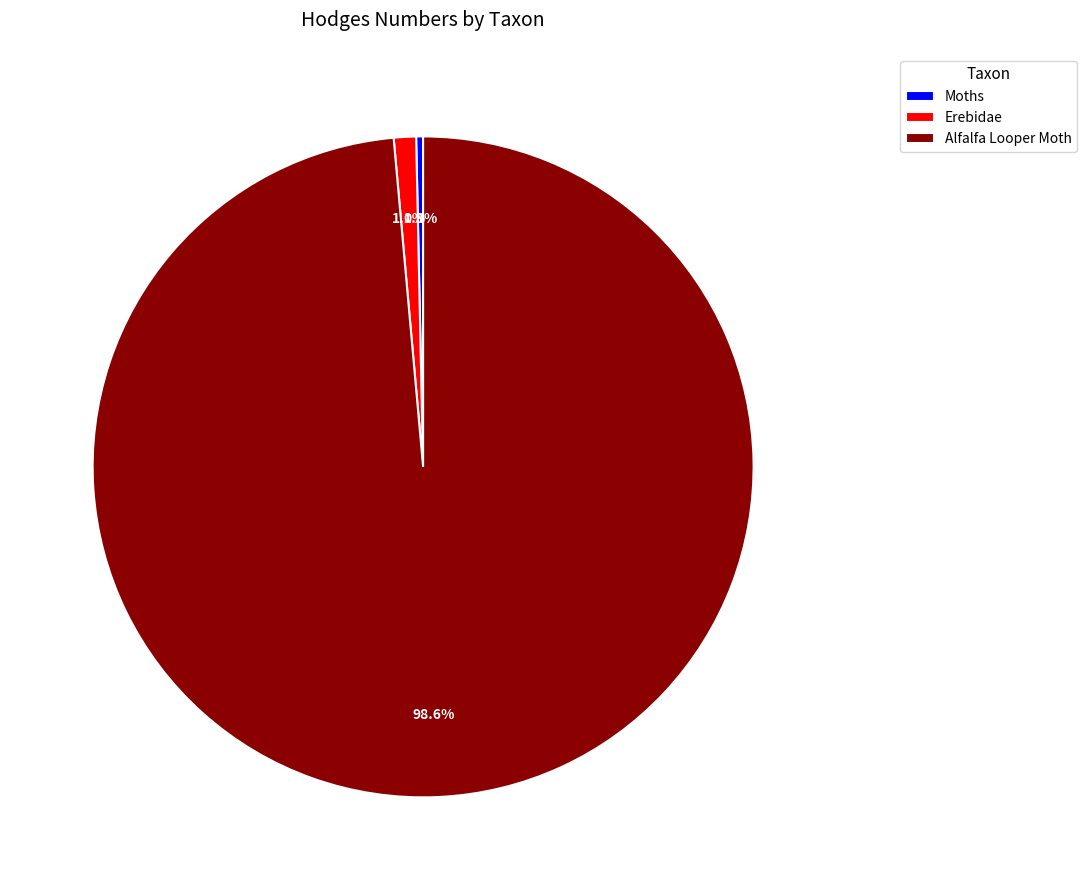

Do Erebidae and Moths together represent more than half of the pie?

No